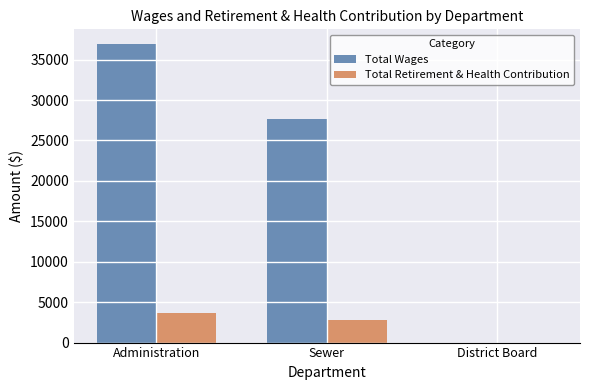

What is the total value across all series at Sewer?

30455